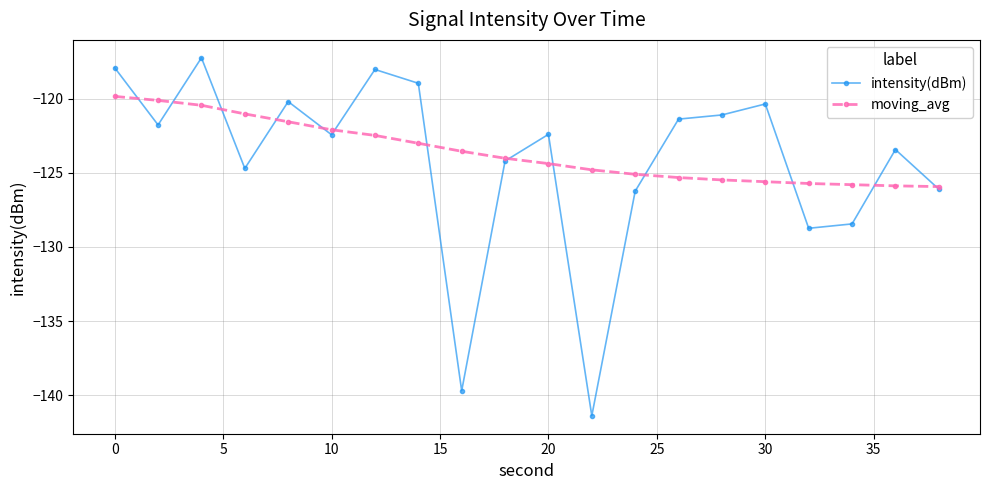

In intensity(dBm), how many points are higher than both neighbors (excluding endpoints)?

6